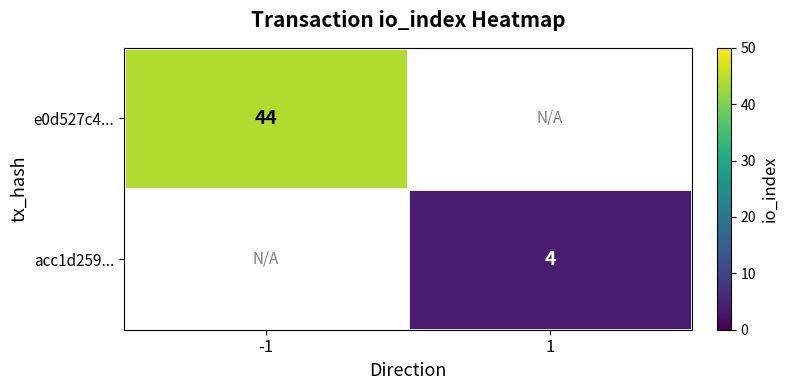

The value of acc1d259... at 1 is 7. True or false?

False